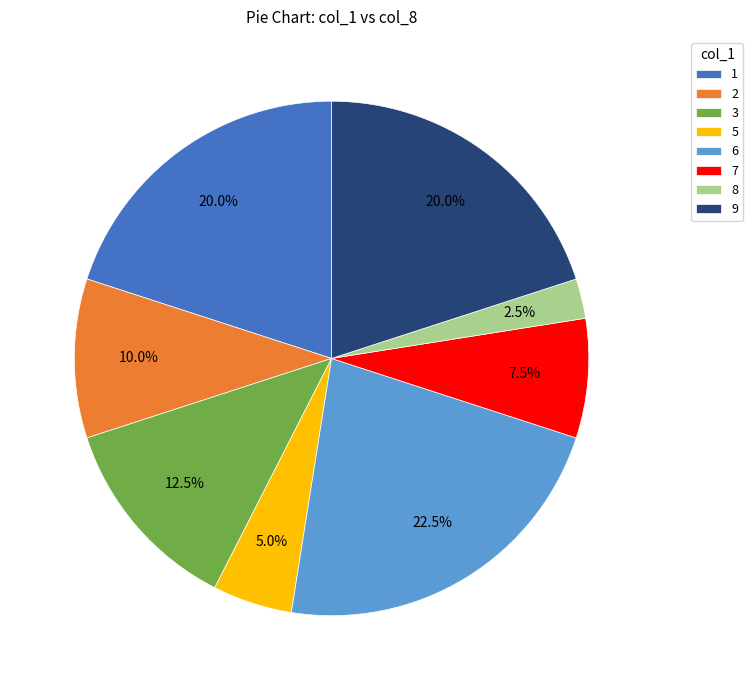

Combined, do 5 and 8 account for over 50%?

No